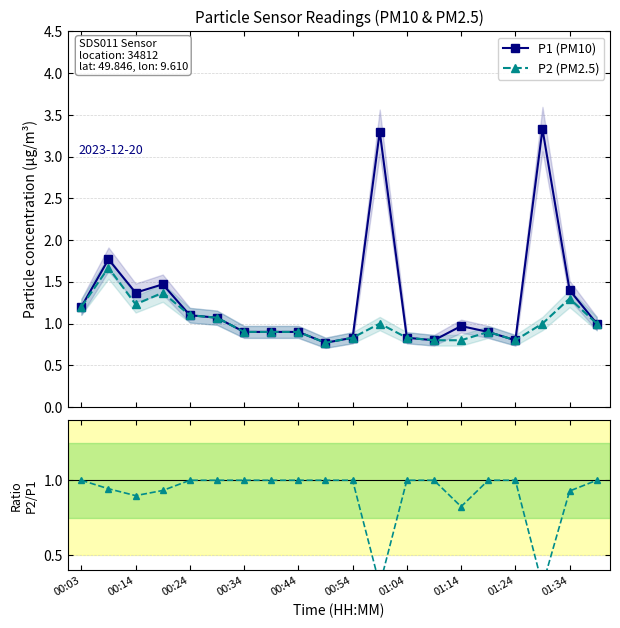

What is the value of the P2 (PM2.5) point at the 20th from the left?

1.0